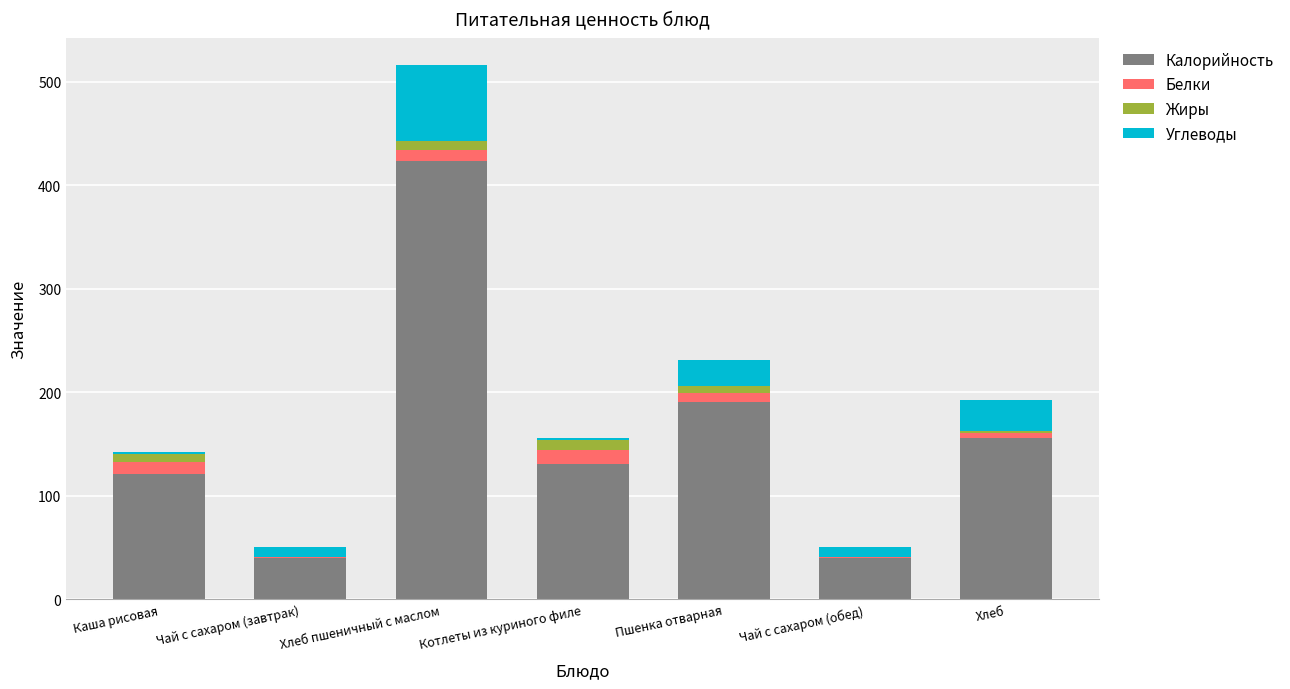

At which category is the sum across all series the highest?

Хлеб пшеничный с маслом